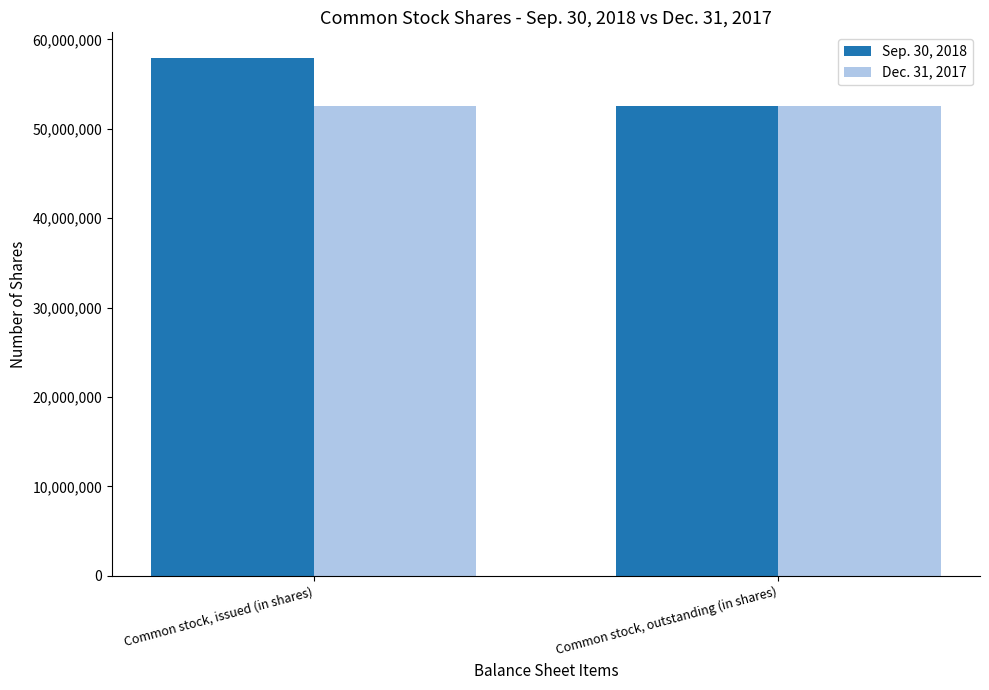

What is the label of the 1st bar from the left?

Common stock, issued (in shares)